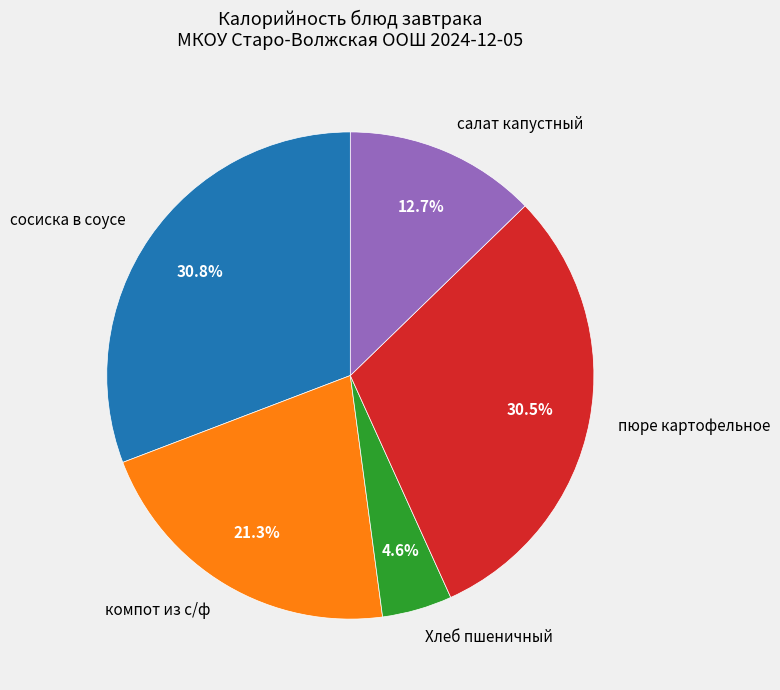

Which category has the smallest portion of the pie?

Хлеб пшеничный